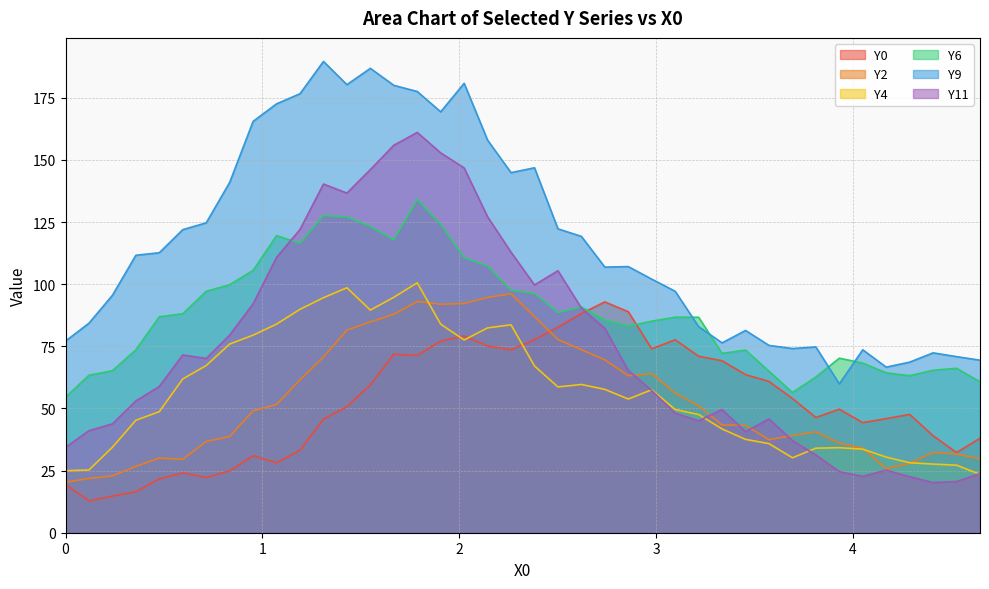

At how many categories does at least one series exceed 103?

22